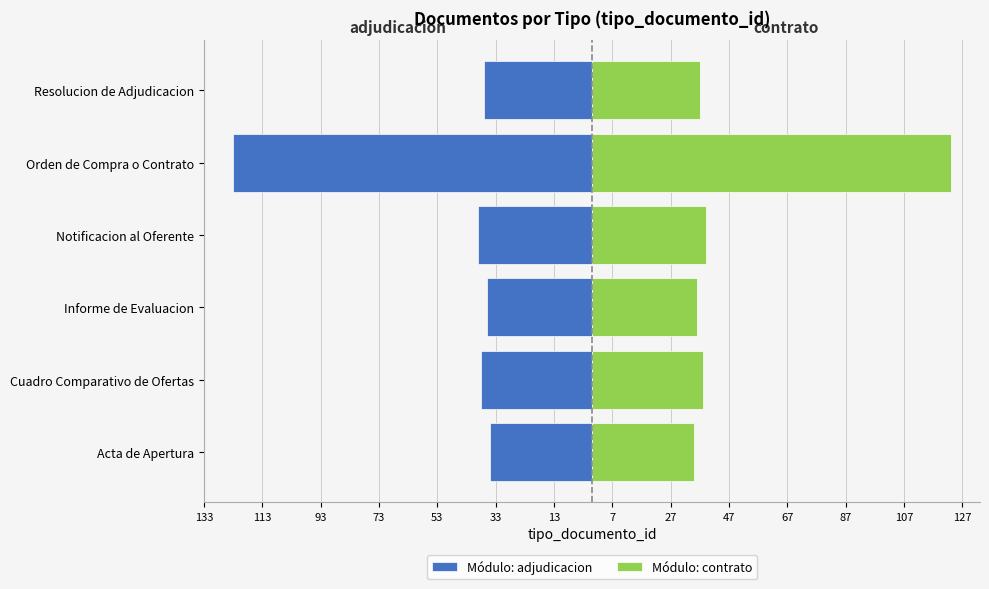

Which series has the largest total across all categories?

Módulo: contrato